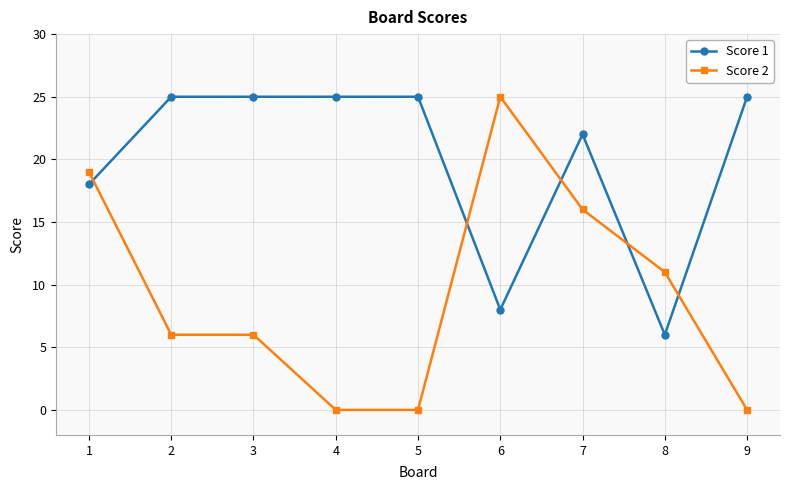

At 2, list the series in order from largest to smallest.

Score 1, Score 2